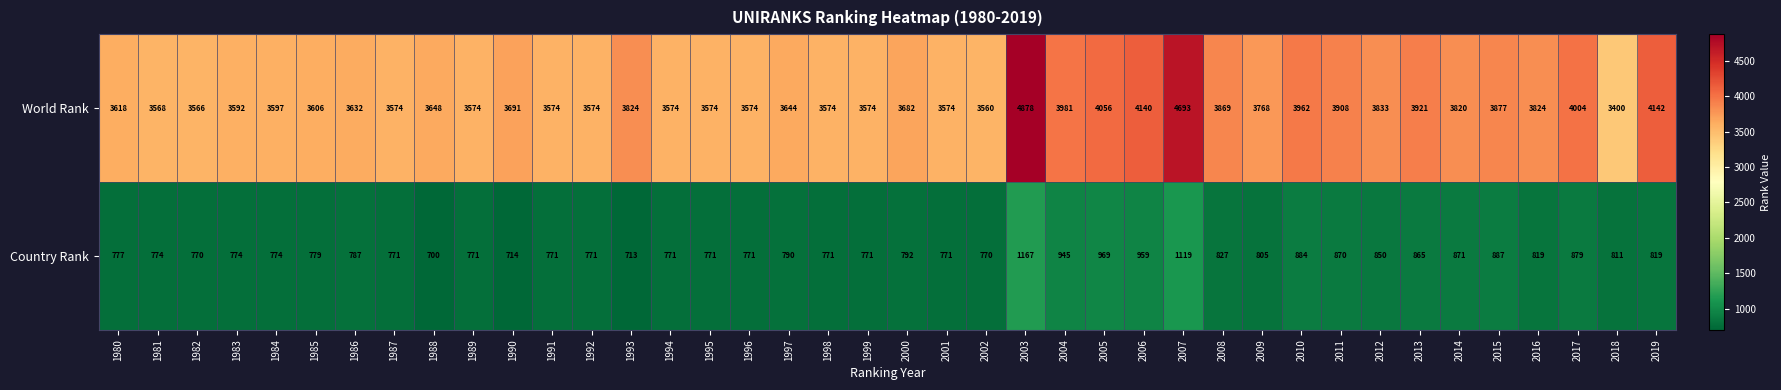

What is the maximum value for Country Rank?

1167